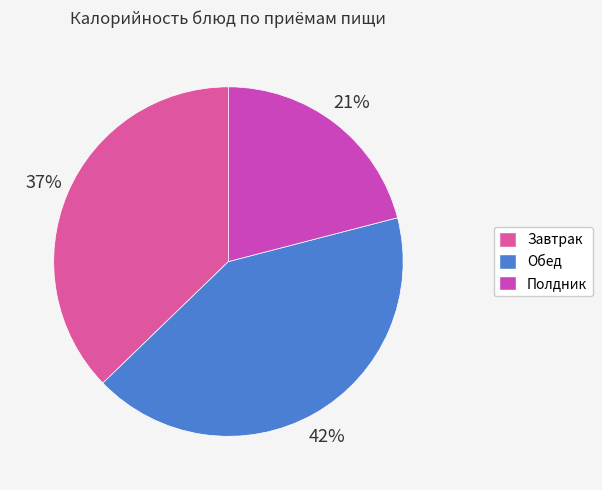

How many slices are in this pie chart?

3